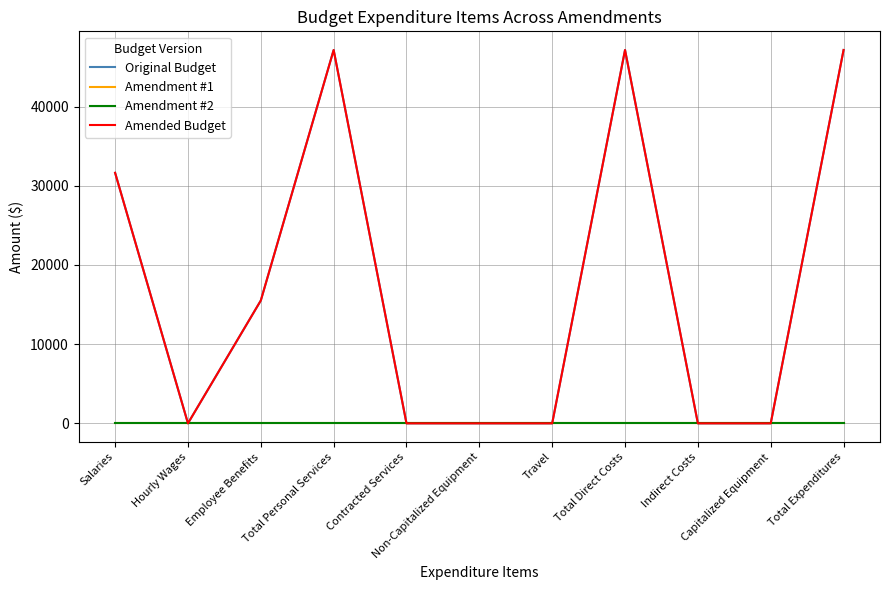

True or false: Original Budget and Amendment #1 intersect in this chart.

False